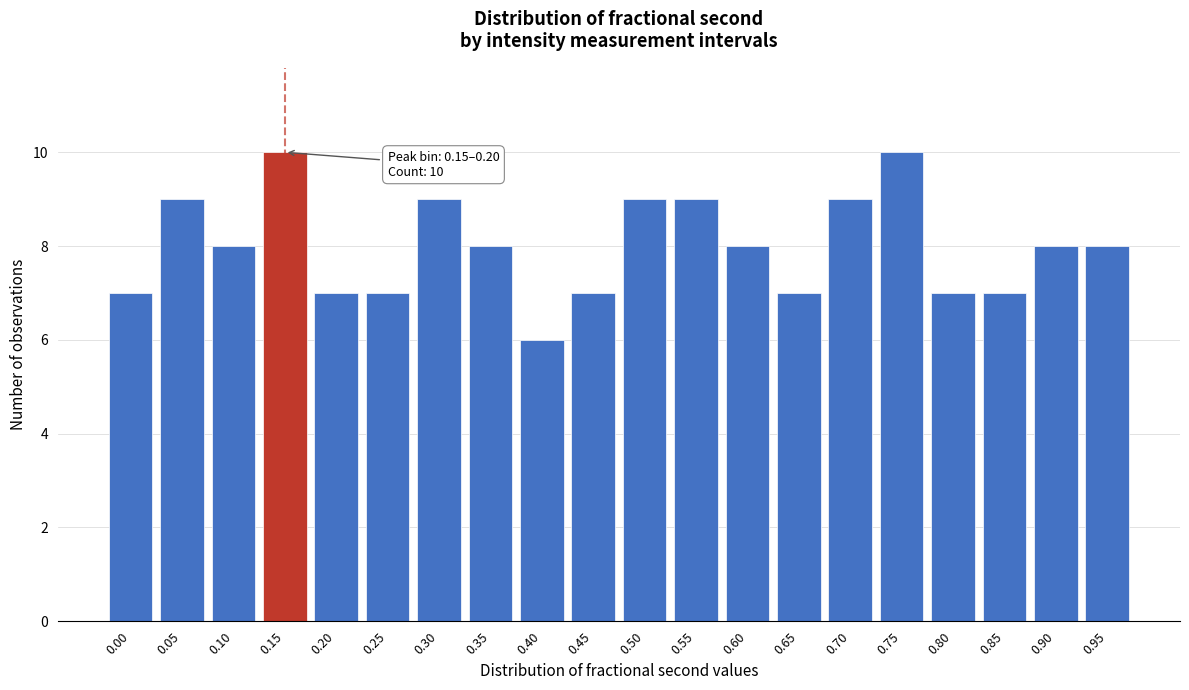

Reading left to right, extract all data points from this chart.

0.00=7	0.05=9	0.10=8	0.15=10	0.20=7	0.25=7	0.30=9	0.35=8	0.40=6	0.45=7	0.50=9	0.55=9	0.60=8	0.65=7	0.70=9	0.75=10	0.80=7	0.85=7	0.90=8	0.95=8